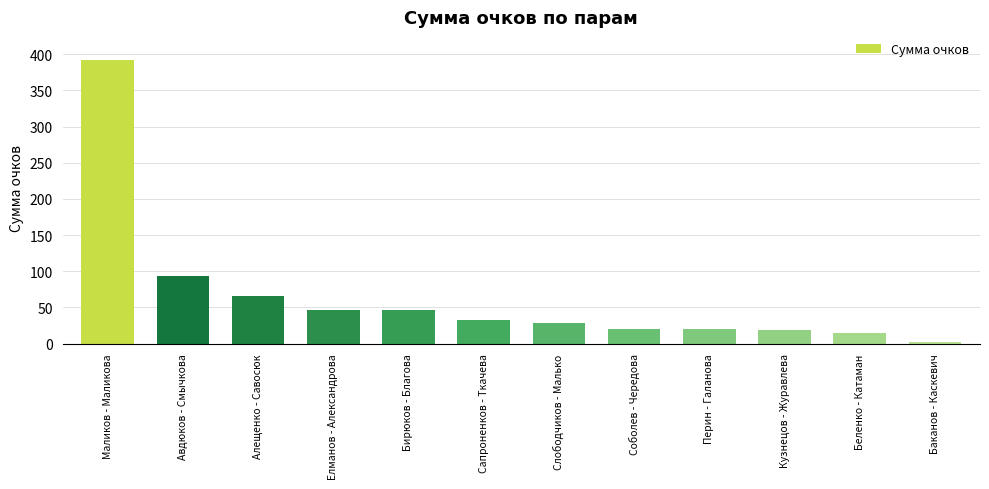

What is the difference between the maximum and second lowest values?

378.0